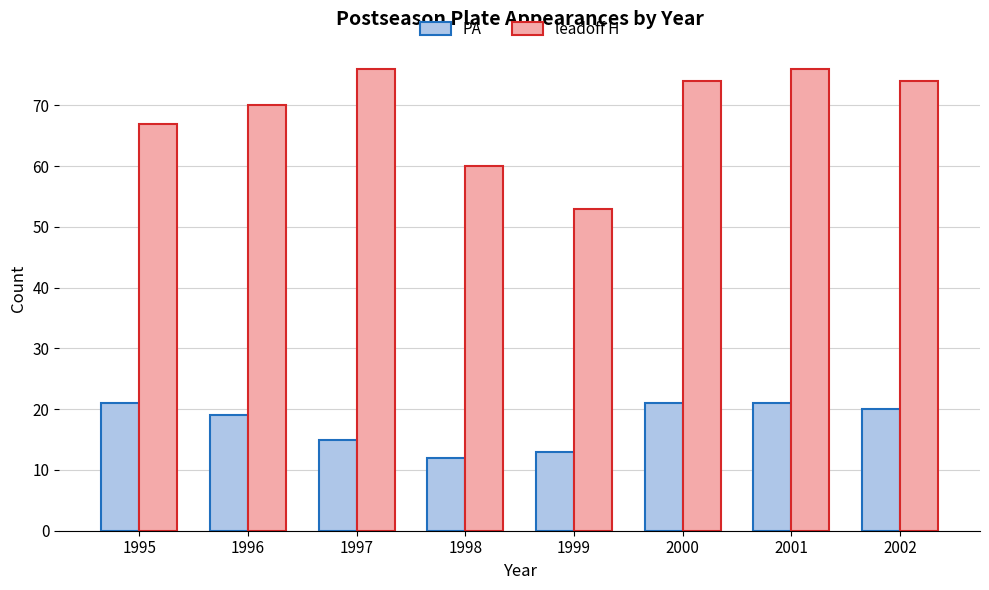

How many groups of bars are there?

8